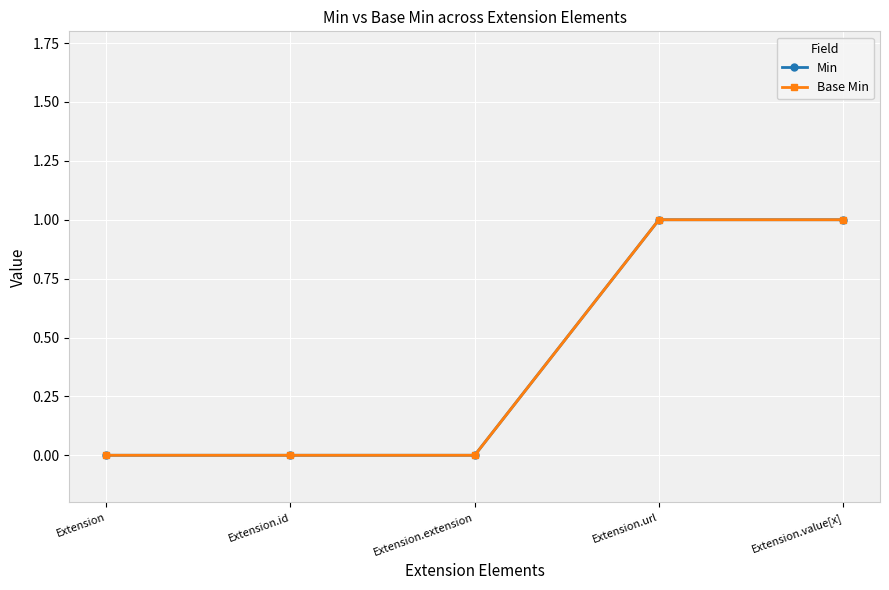

Rank the series by their maximum value, from highest to lowest.

Min, Base Min